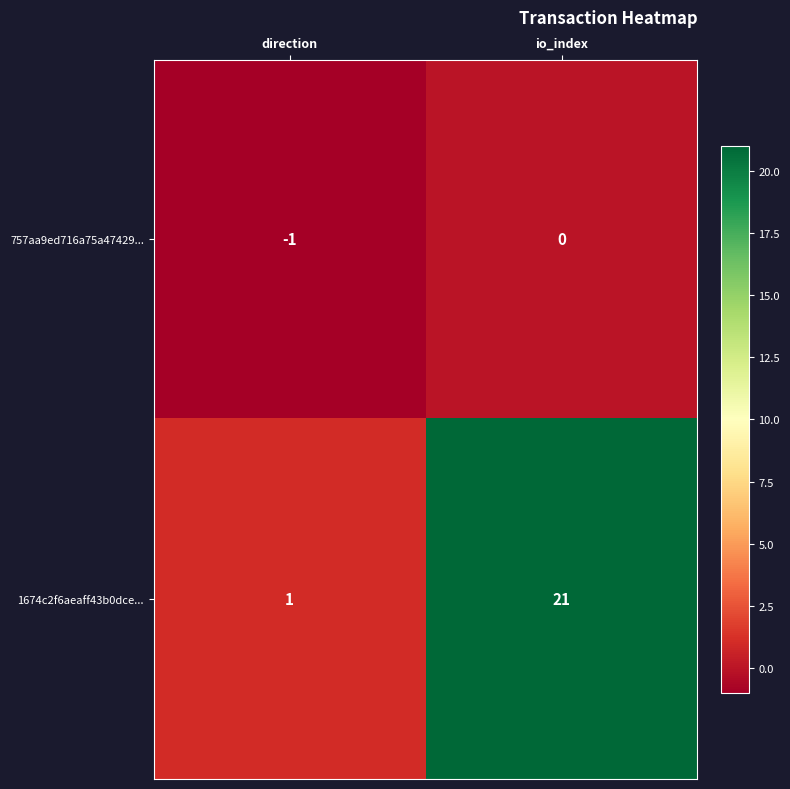

What is the sum of the 1674c2f6aeaff43b0dce... values at direction and io_index?

22